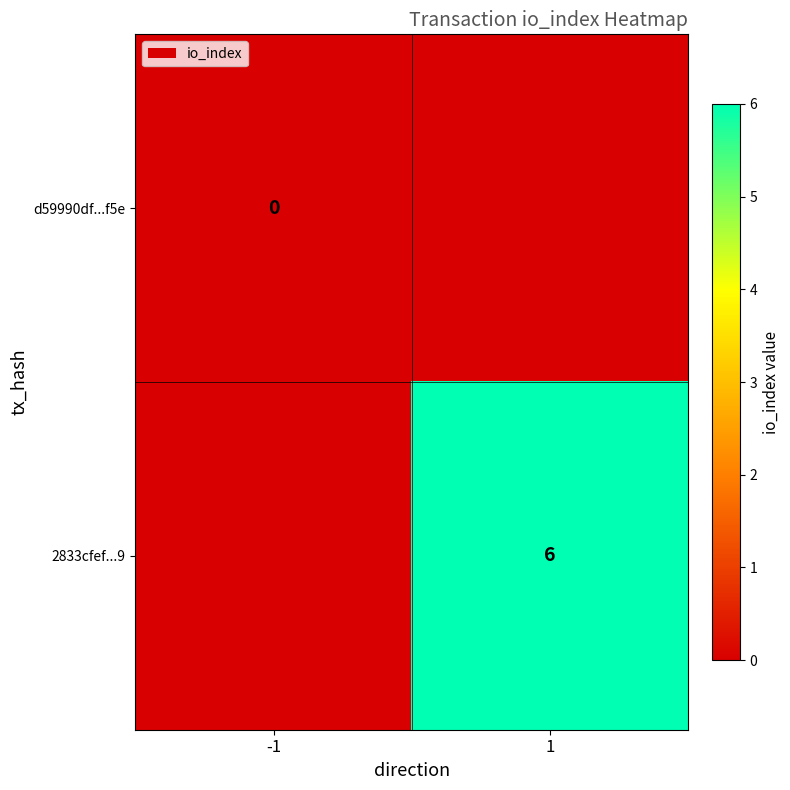

Is the value of d59990df...f5e at -1 greater than the value of 2833cfef...9 at 1?

No